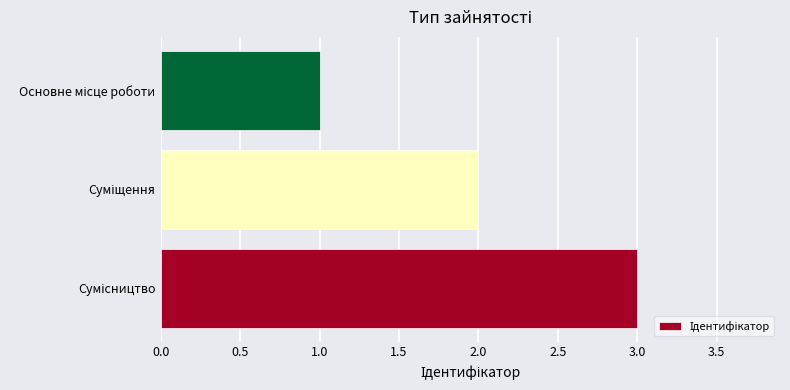

How many bars are there in total?

3